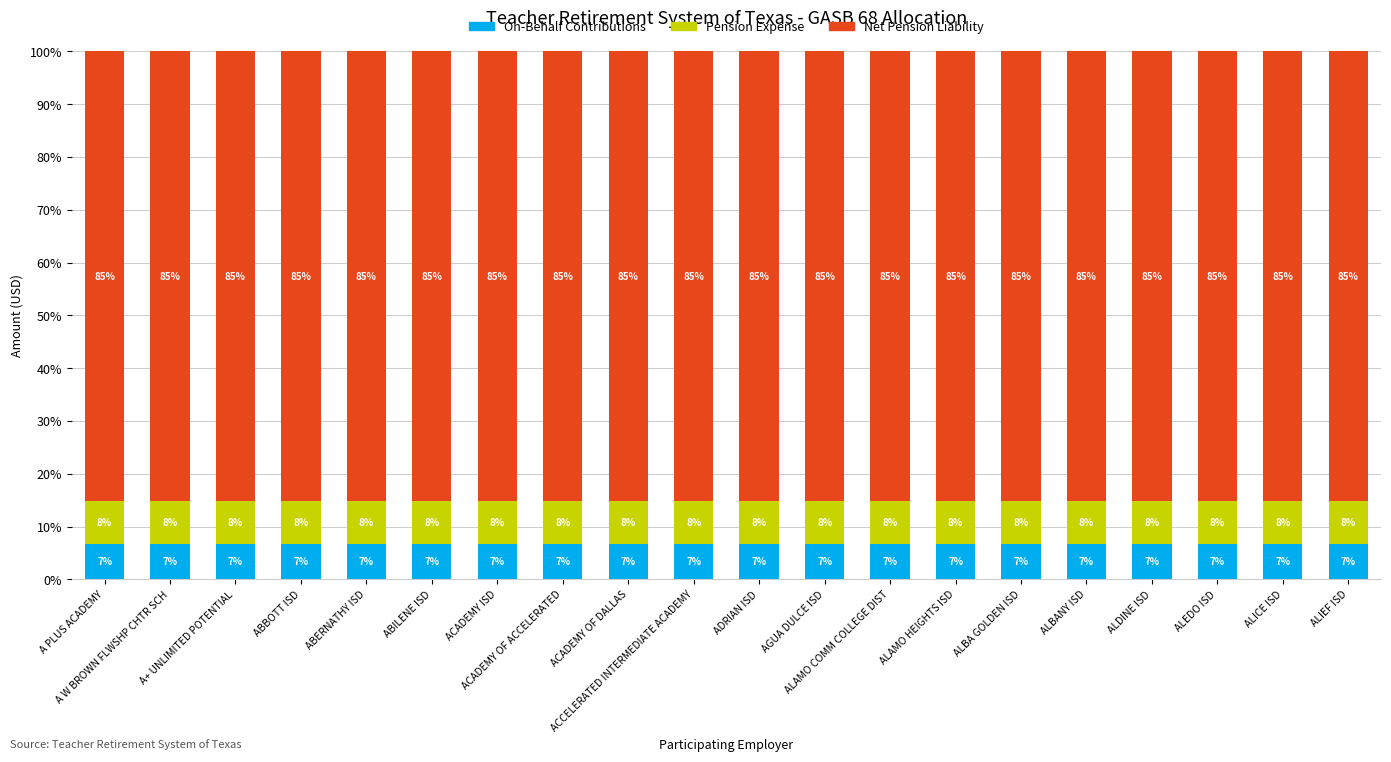

The value of Pension Expense at AGUA DULCE ISD is 8.1. True or false?

True